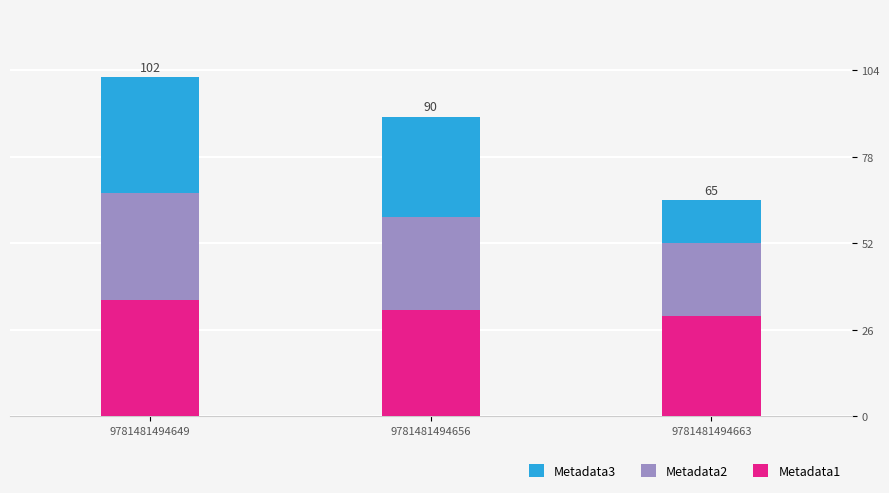

At which label does Metadata1 reach its peak?

9781481494649